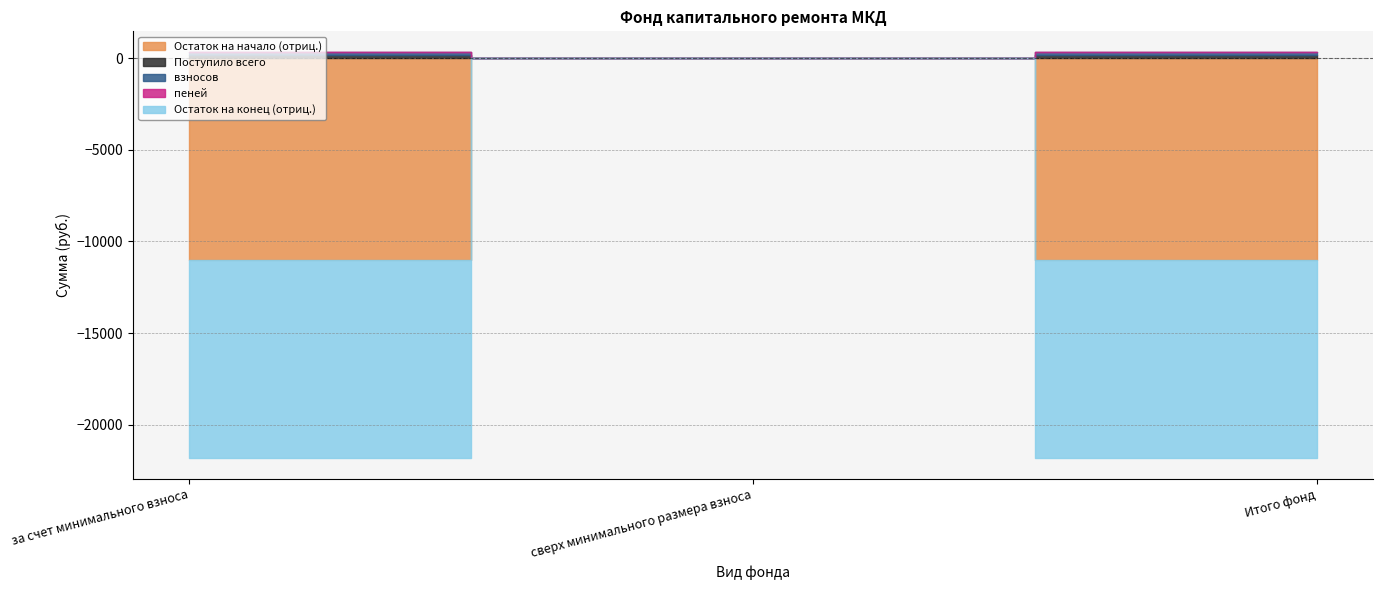

Reading left to right, list all the values displayed in this chart.

Остаток на начало: за счет минимального взноса=-11005.4	сверх минимального размера взноса=0.0	Итого фонд=-11005.4
Поступило всего: за счет минимального взноса=175.2	сверх минимального размера взноса=0.0	Итого фонд=175.2
взносов: за счет минимального взноса=175.1	сверх минимального размера взноса=0.0	Итого фонд=175.1
пеней: за счет минимального взноса=0.1	сверх минимального размера взноса=0.0	Итого фонд=0.1
Остаток на конец: за счет минимального взноса=-10830.2	сверх минимального размера взноса=0.0	Итого фонд=-10830.2